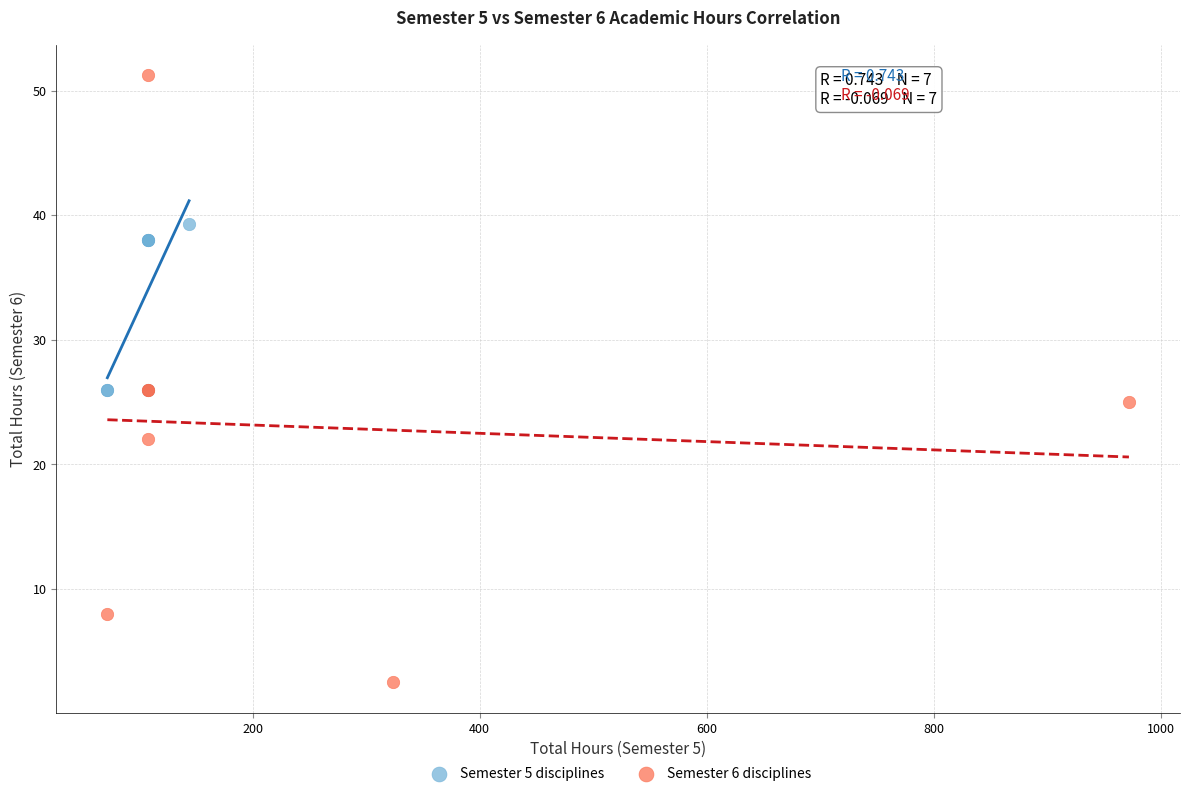

Which series reaches the maximum Y coordinate?

Semester 6 disciplines